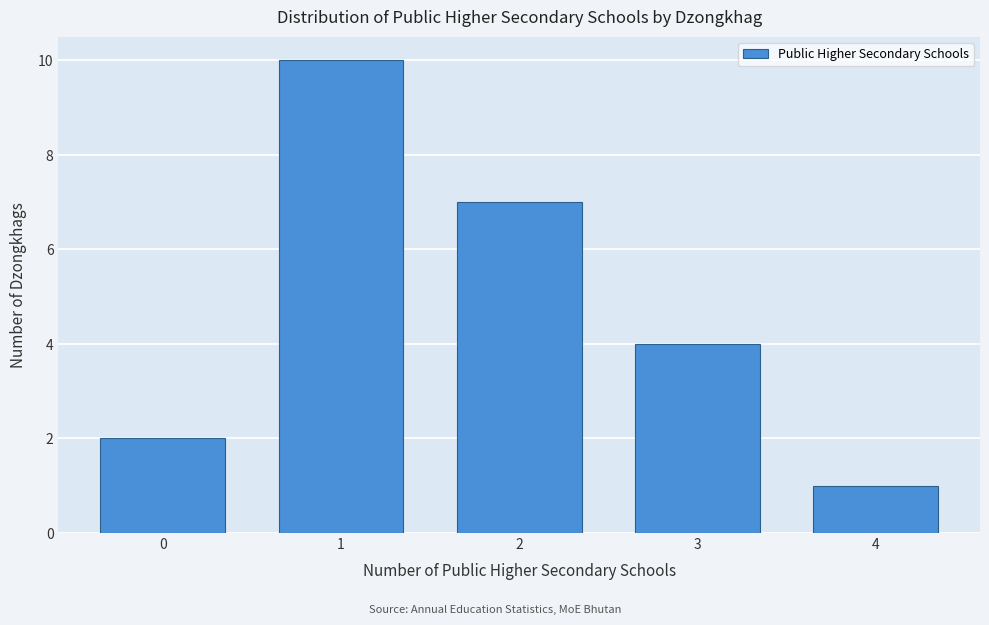

Reading left to right, transcribe all the data shown in this chart.

0=2	1=10	2=7	3=4	4=1